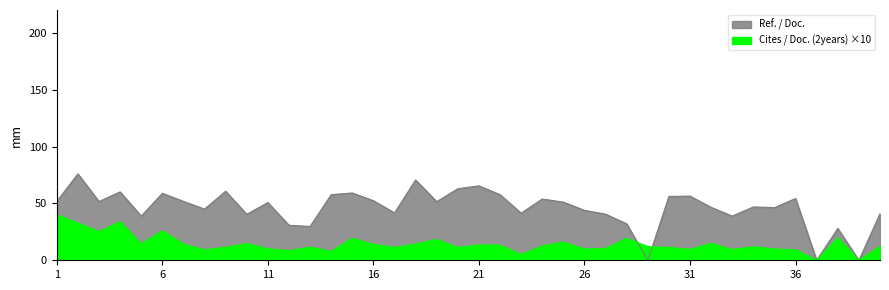

Which series has the largest range (max minus min)?

Ref. / Doc.